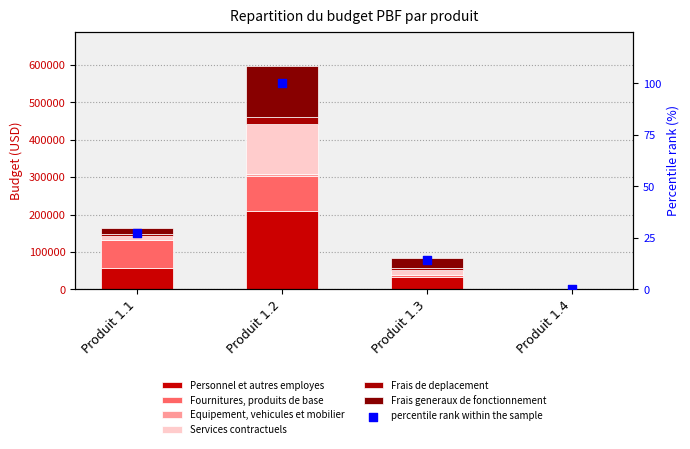

At how many categories does at least one series exceed 24402?

3